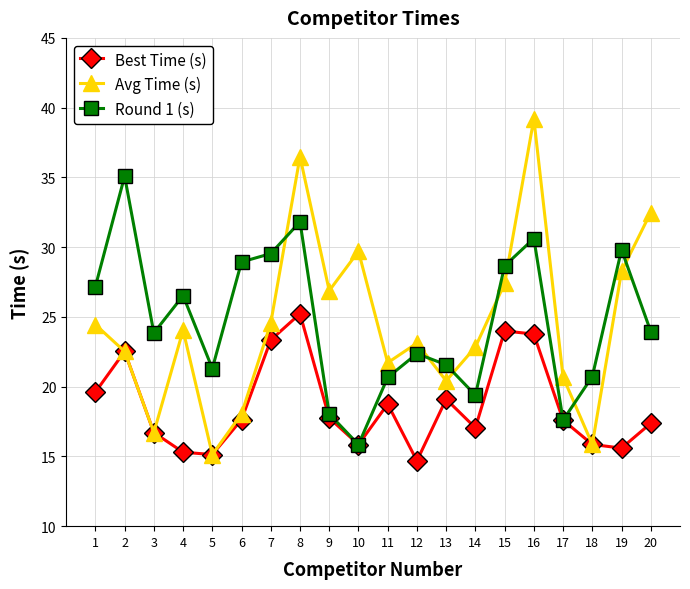

How many interior local peaks does the Avg Time (s) series have?

5